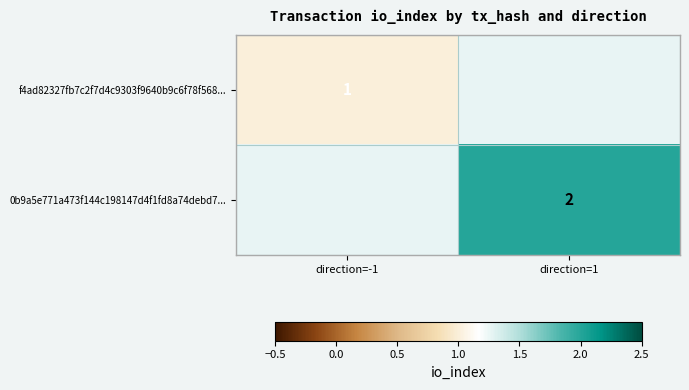

True or false: 0b9a5e771a473f144c198147d4f1fd8a74debd7... has a value of 2 at direction=1.

True